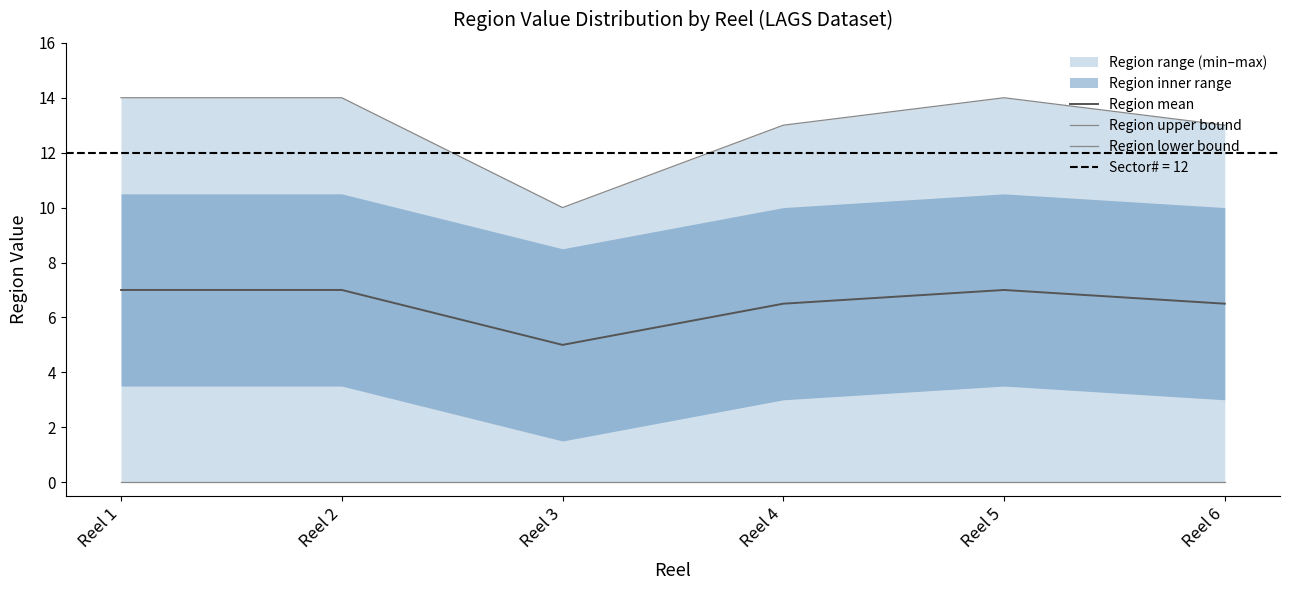

What is the difference between the highest and lowest values at Reel 5?

14.0